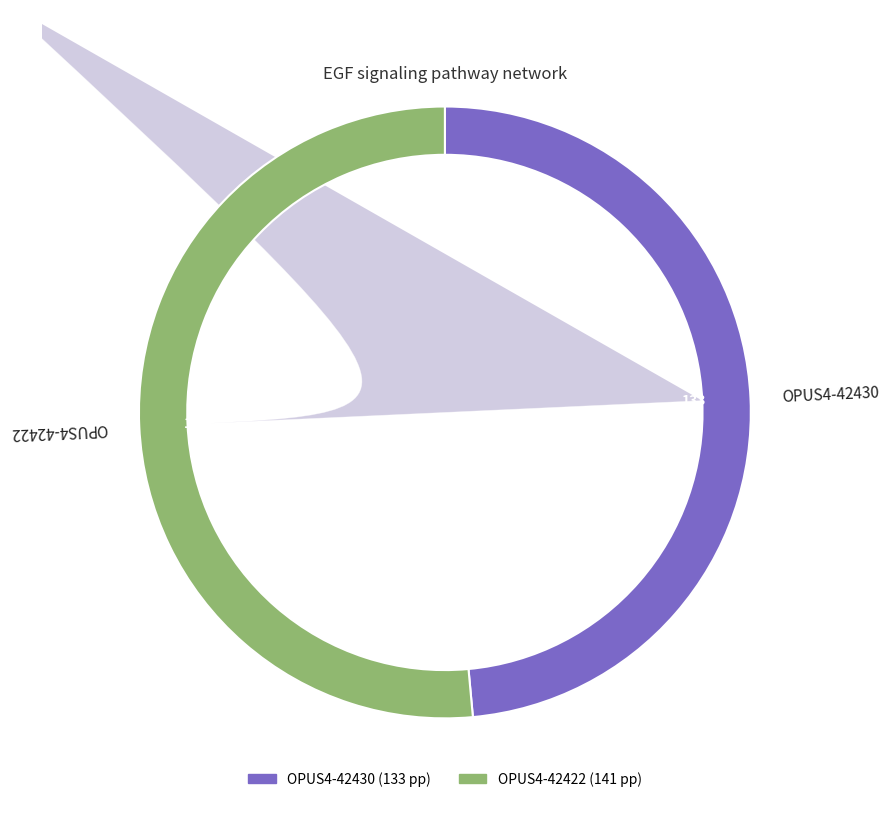

To the nearest percent, what is the combined percentage of OPUS4-42422 and OPUS4-42430?

100%